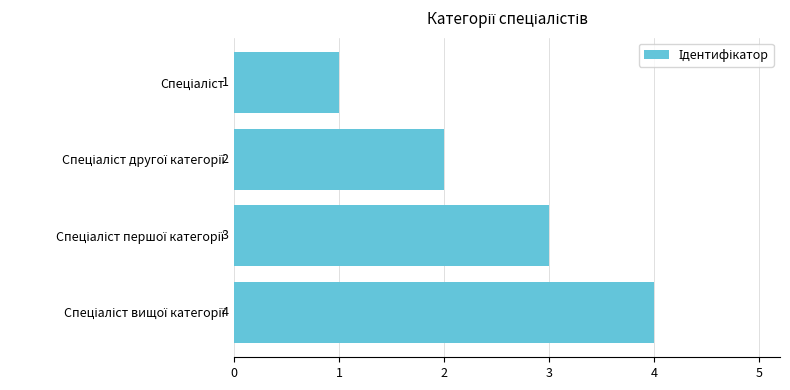

What is the value of the 2nd bar from the top?

2